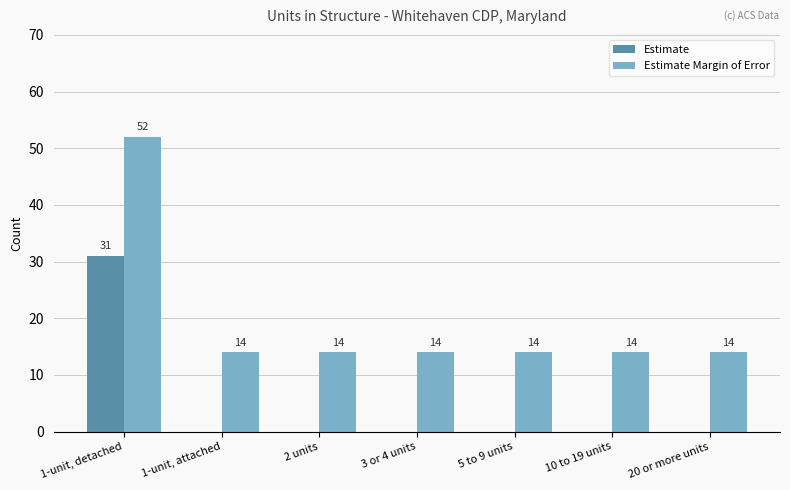

What is the difference between the Estimate Margin of Error values at 3 or 4 units and 1-unit, detached?

38